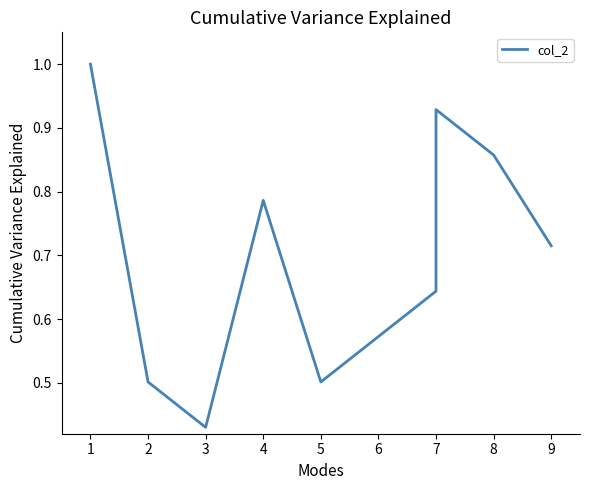

What is the maximum value shown in the chart?

1.0